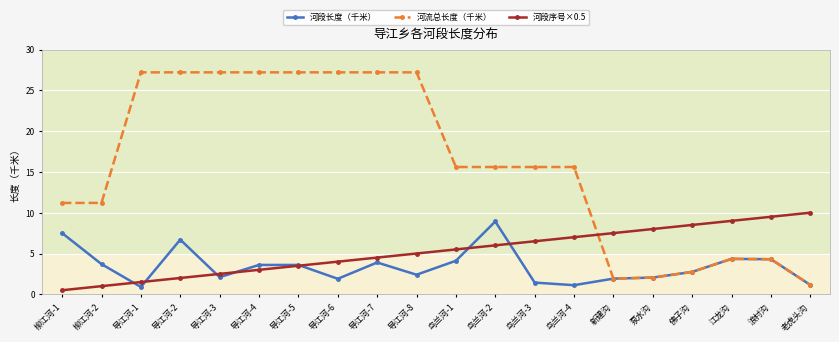

True or false: 河段长度（千米） has more than 1 interior local peaks.

True